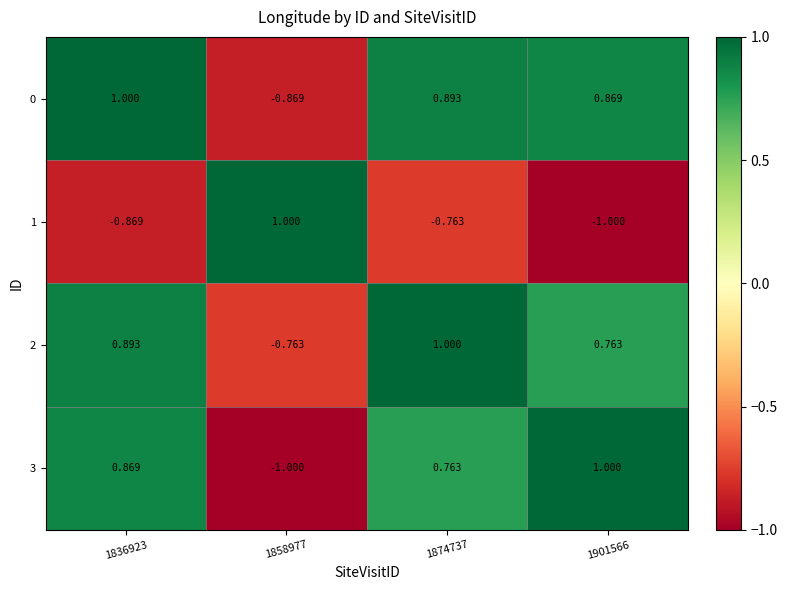

What is the minimum value shown in the chart?

-1.0